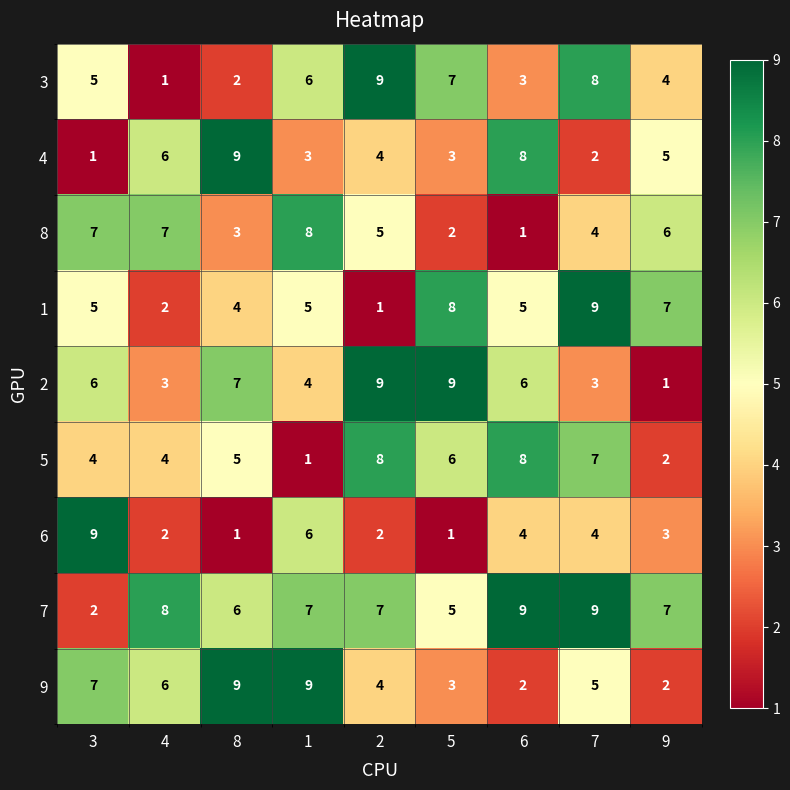

What is the greatest value displayed?

9